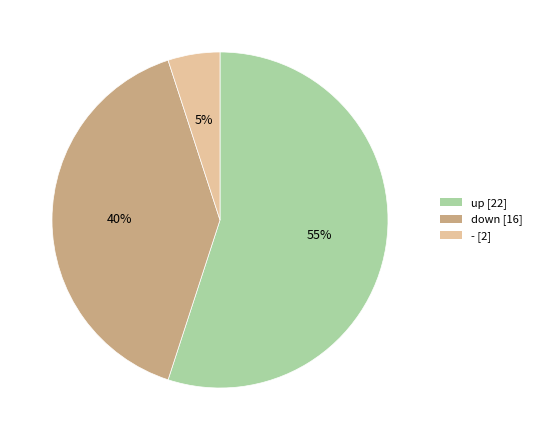

To the nearest percent, what percentage of the pie is up?

55%